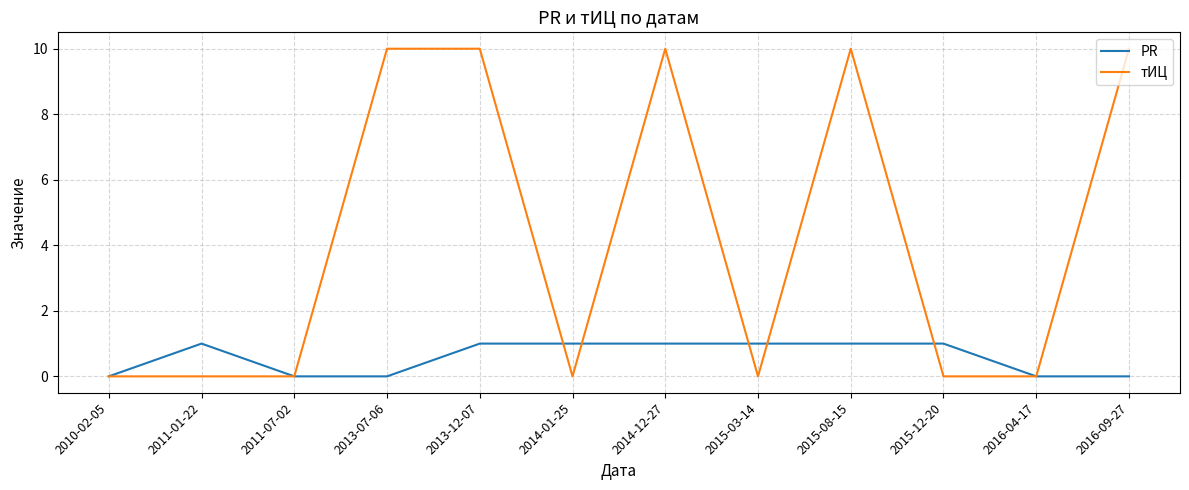

What is the total value across all series at 2013-12-07?

11